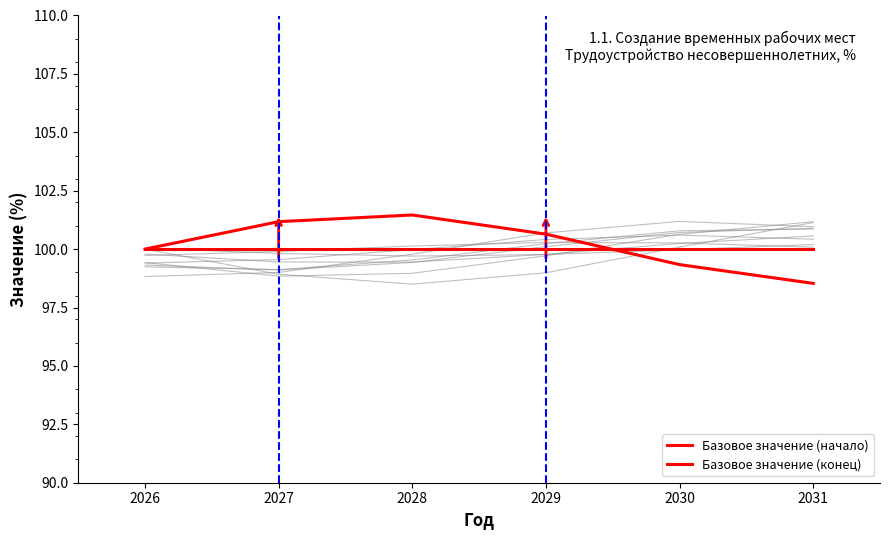

Where is Базовое значение (начало) nearest to the value 100?

2026